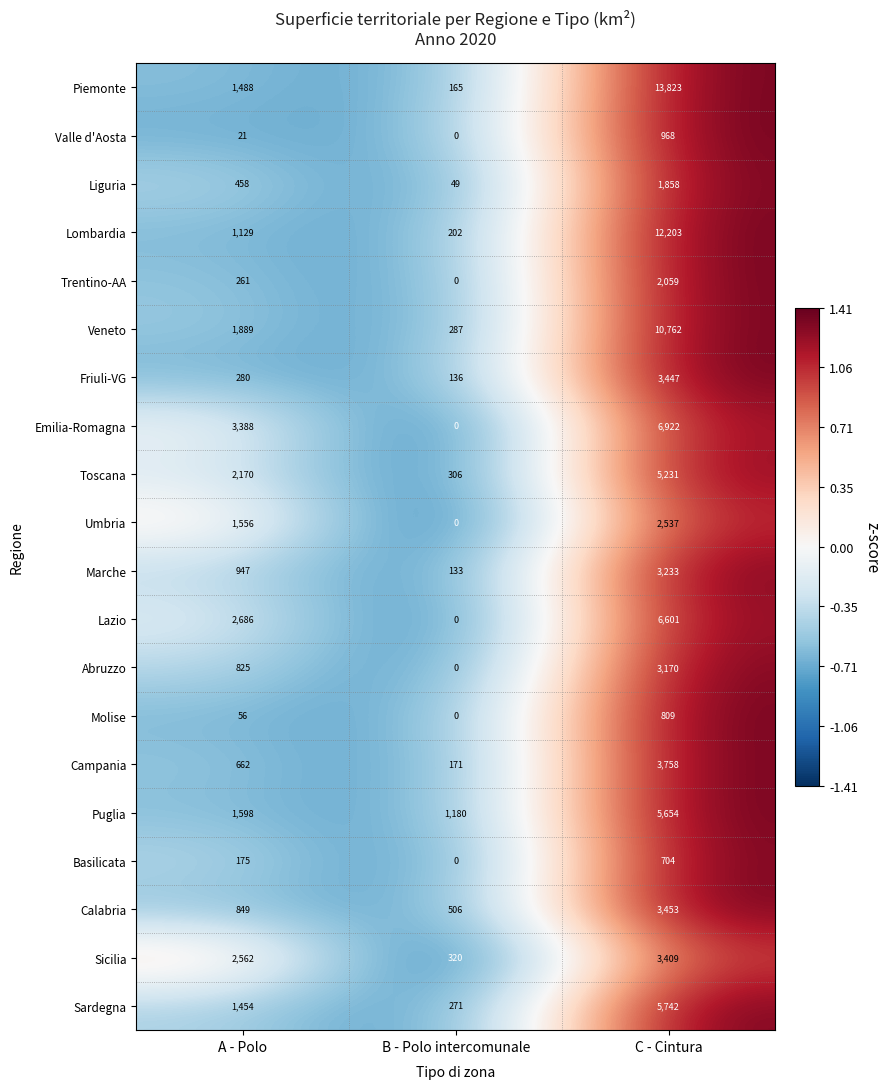

What is the maximum value shown in the chart?

13823